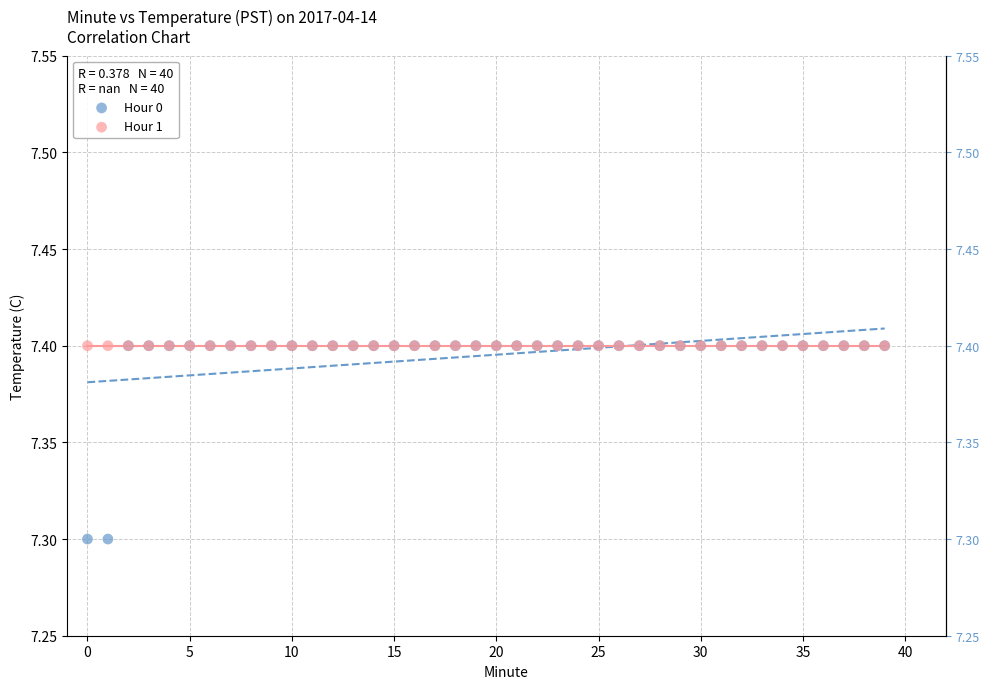

What are all the series names shown in the legend?

Hour 0, Hour 1